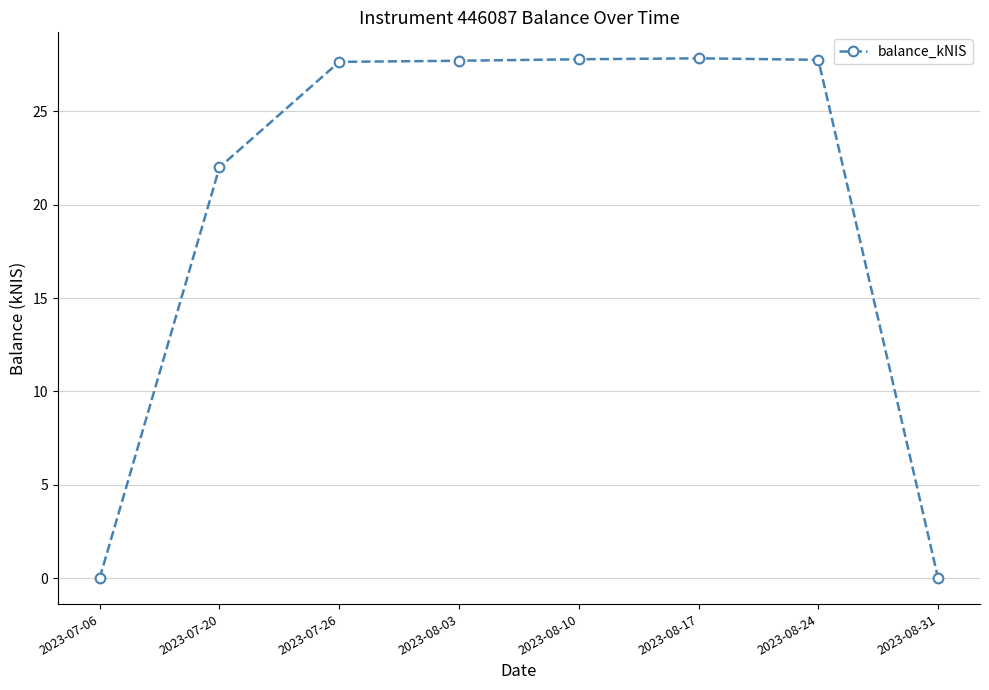

What is the greatest value displayed?

27.8